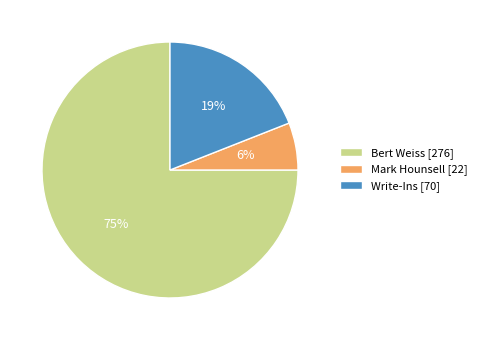

Which category has the smallest portion of the pie?

Mark Hounsell